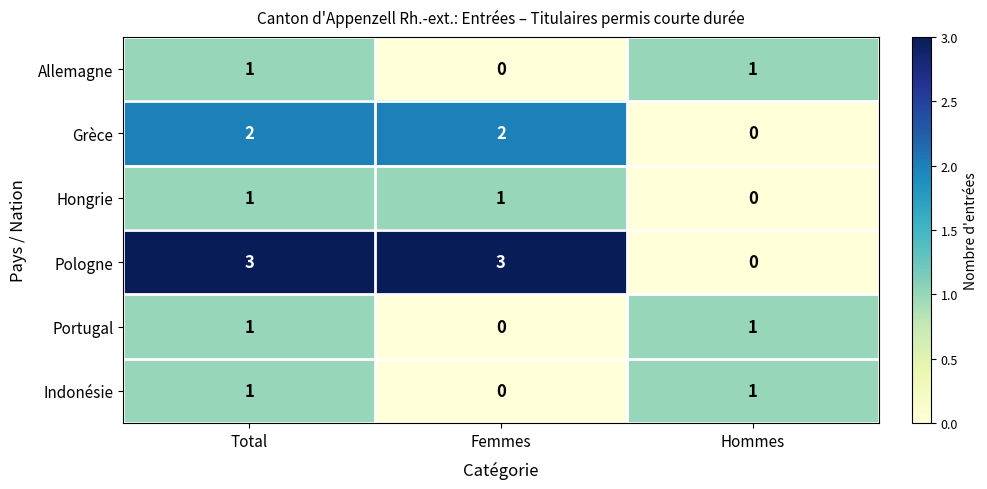

The Grèce series shows 1 at Femmes. True or false?

False